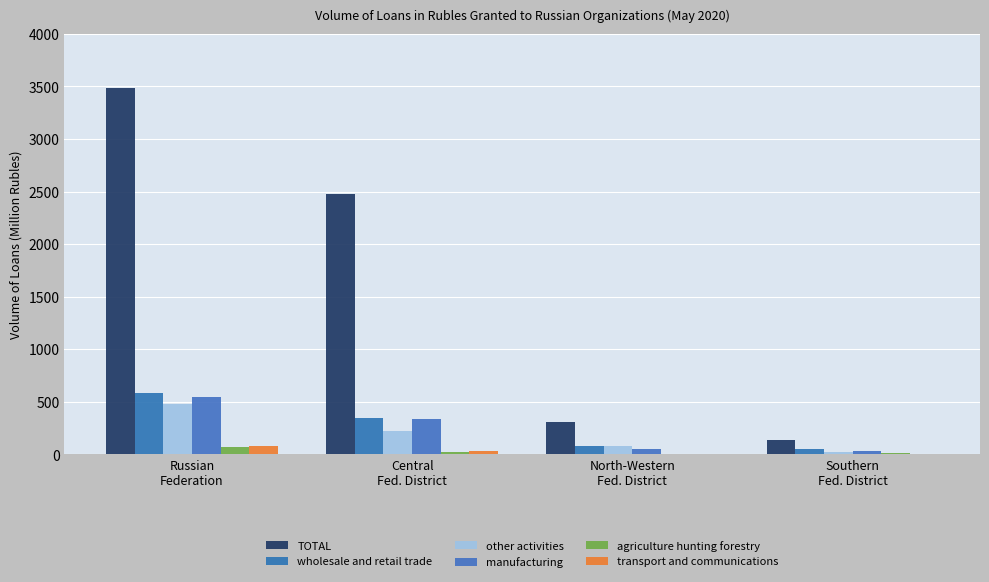

Which category has the highest value across all series?

Russian
Federation